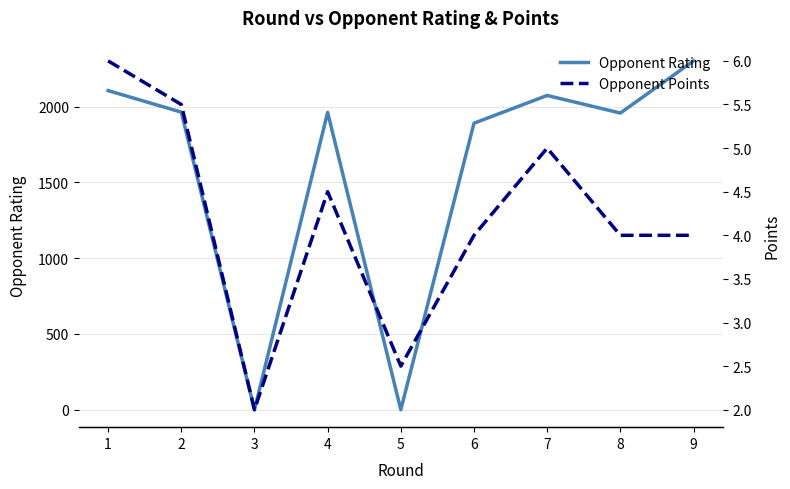

What is the lowest value of the Opponent Points series?

2.0